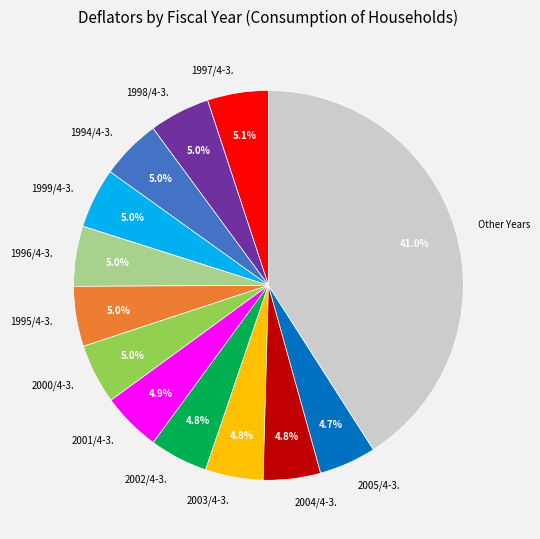

How many slices are in this pie chart?

13